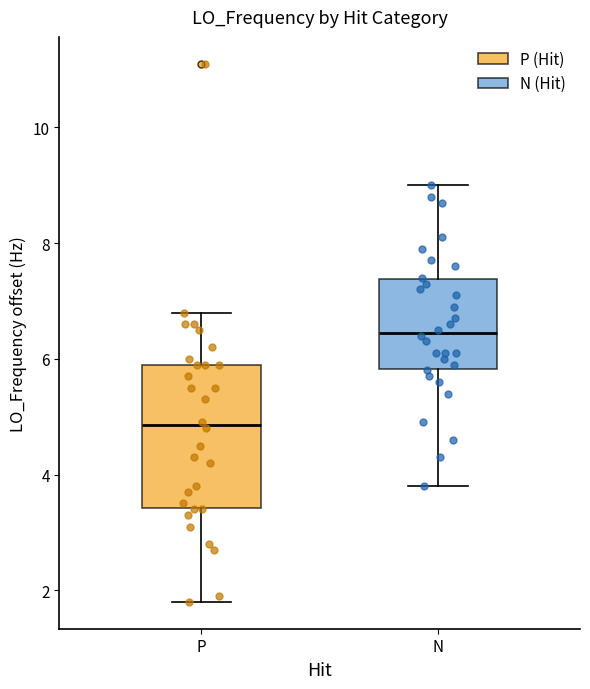

Reading left to right, transcribe this box plot: for each box, give where its median line is, the range the box spans, and where its two whiskers end, as read against the y-axis. The values are not printed on the chart, so give them approximately, as read against the axis.

P: median 4.8, box 3.4 to 5.8, whiskers 1.8 to 6.8
N: median 6.4, box 5.8 to 7.4, whiskers 3.8 to 9.0